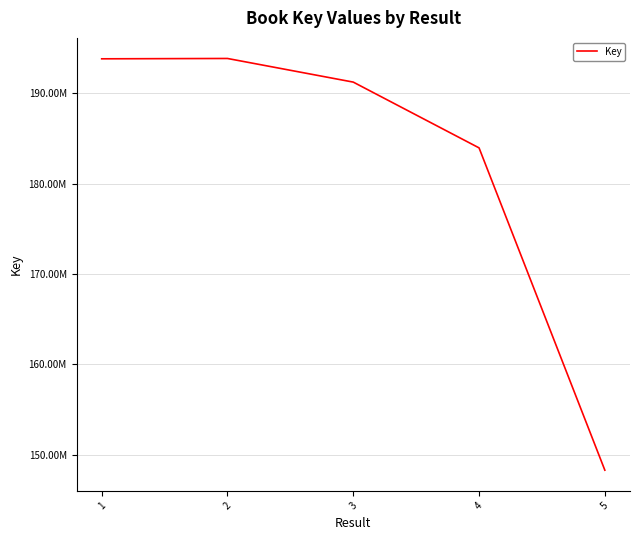

Which has a higher value, 5 or 1?

1